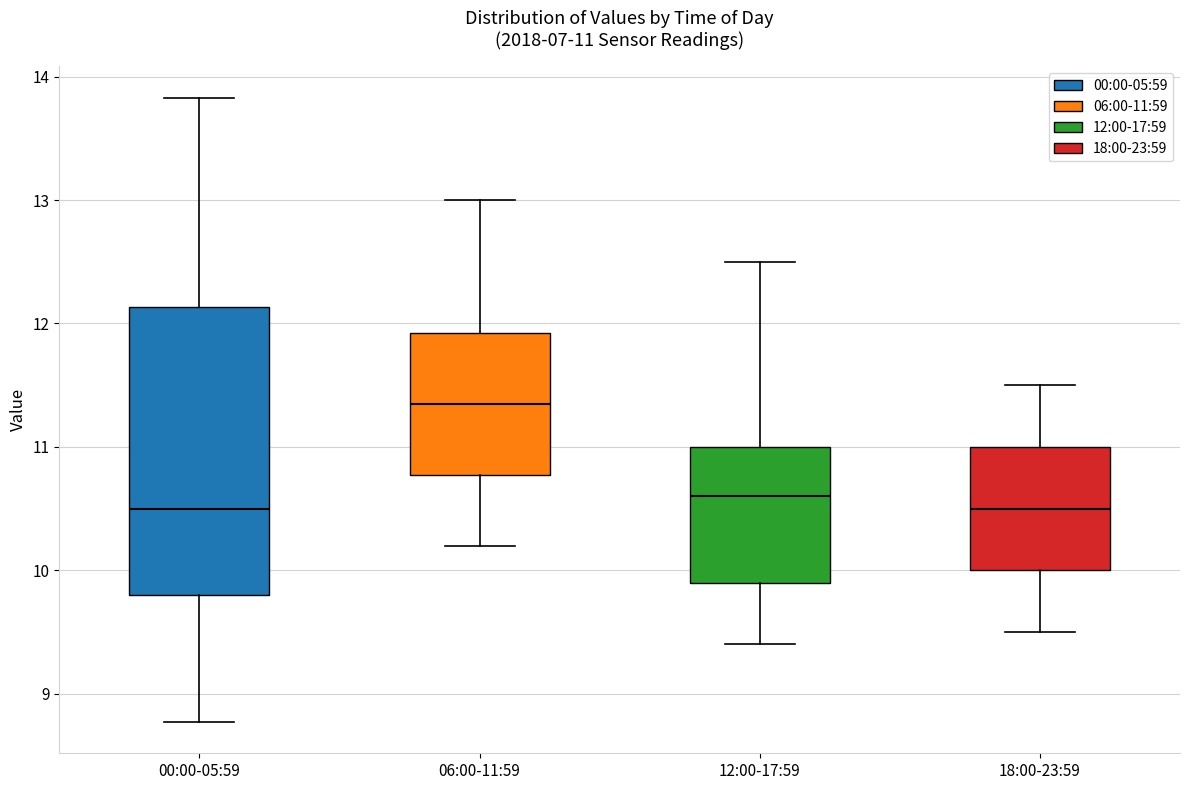

Comparing the boxes themselves (not the whiskers), which one is the tallest?

00:00-05:59